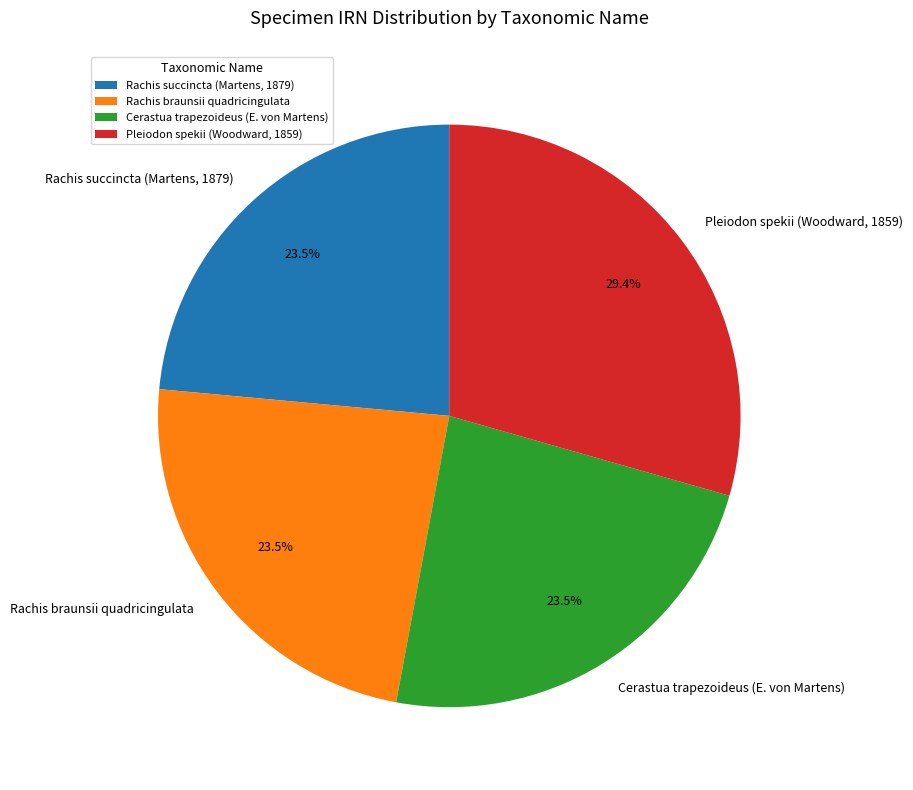

Is there any slice that represents more than half of the pie?

No